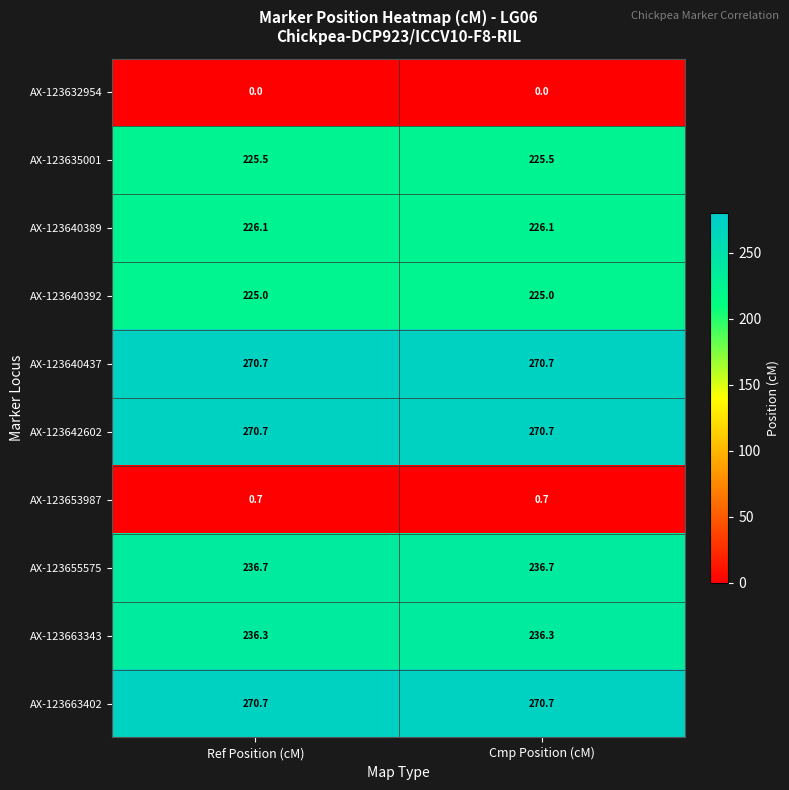

The AX-123642602 series shows 270.7 at Ref Position (cM). True or false?

True